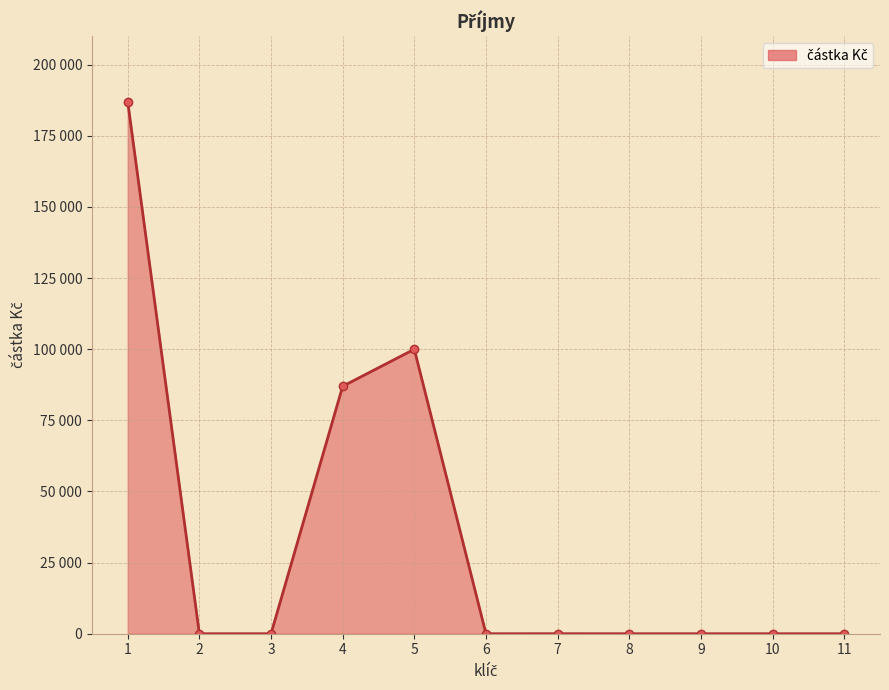

Reading left to right, transcribe all the data shown in this chart.

186984	0	0	86977	100000	0	7	0	0	0	0